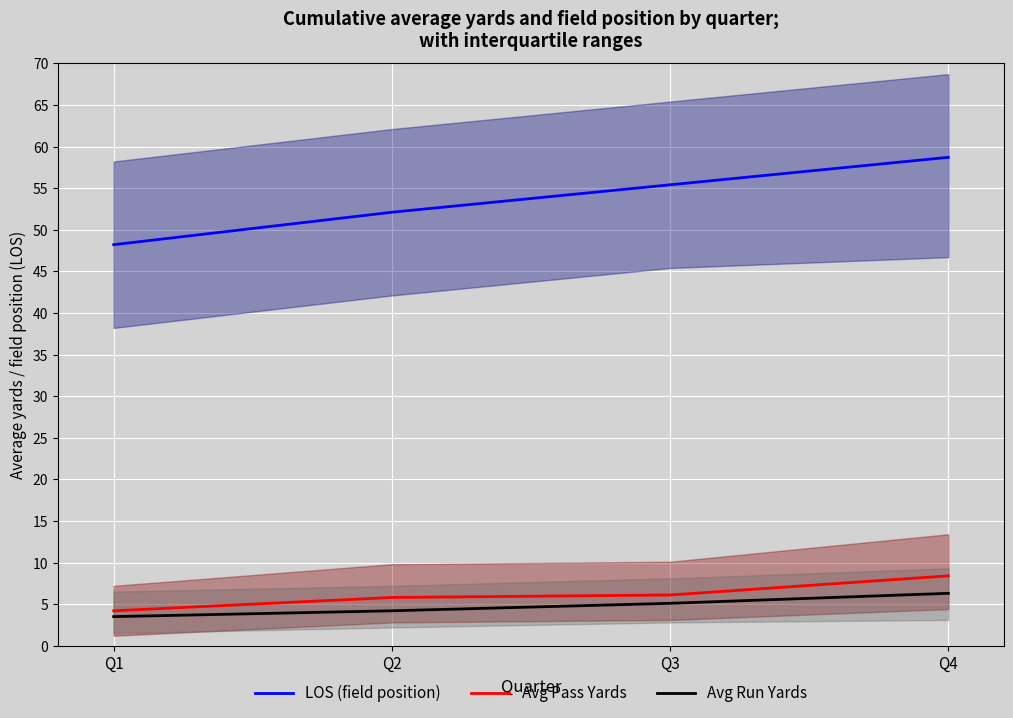

True or false: Avg Pass Yards has more than 1 points higher than both neighbors.

False